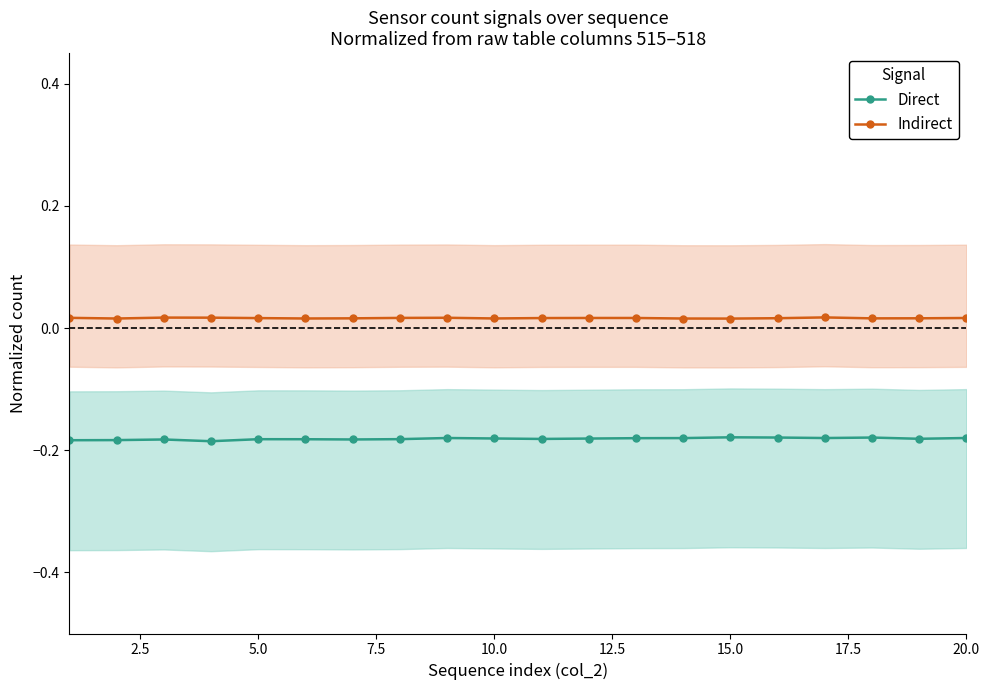

True or false: Direct and Indirect intersect in this chart.

False